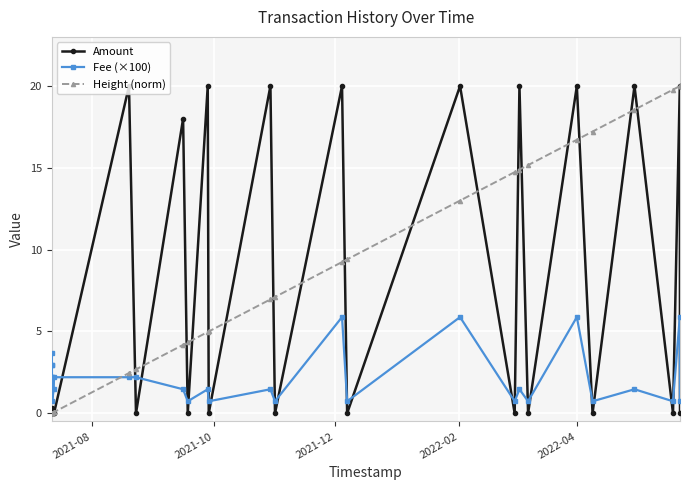

At how many categories does at least one series exceed 12?

15